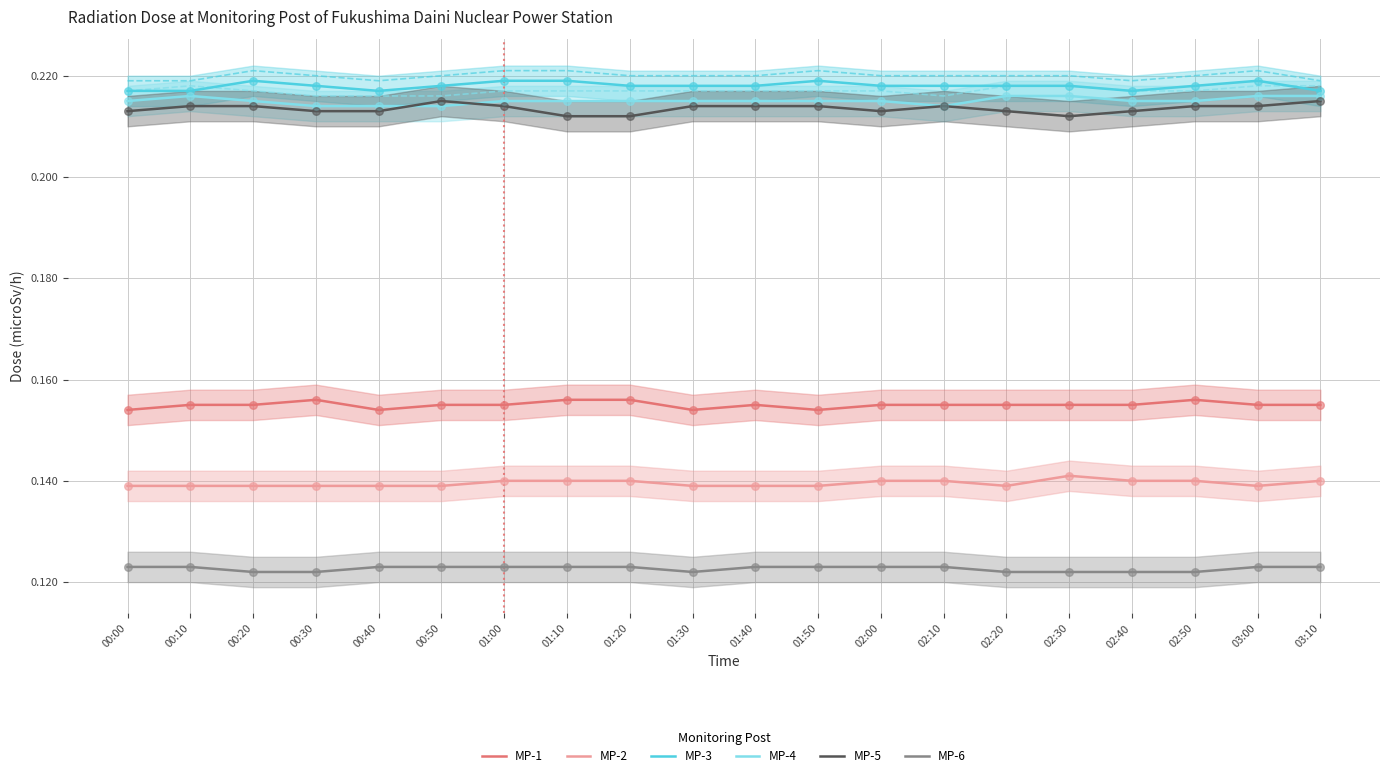

Which series contains the lowest Y value?

MP-6